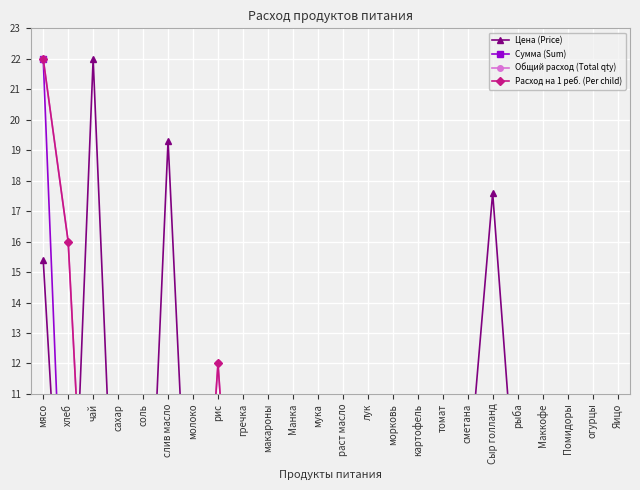

List the series in order of their peak value, lowest first.

Цена (Price), Сумма (Sum), Общий расход (Total qty), Расход на 1 реб. (Per child)